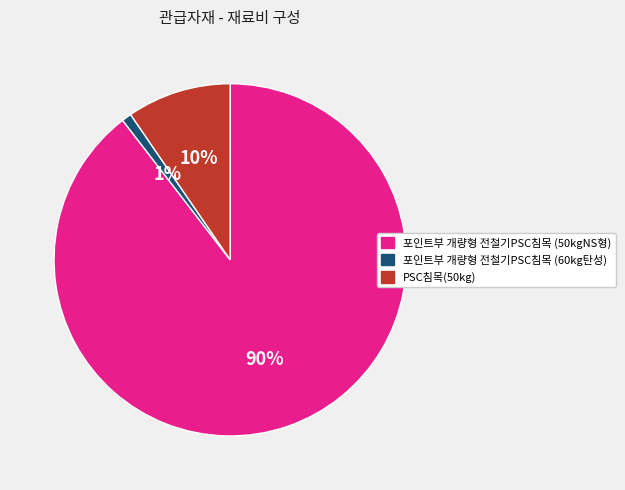

To the nearest percent, what is the combined percentage of 포인트부 개량형 전철기PSC침목 (60kg탄성) and 포인트부 개량형 전철기PSC침목 (50kgNS형)?

90%